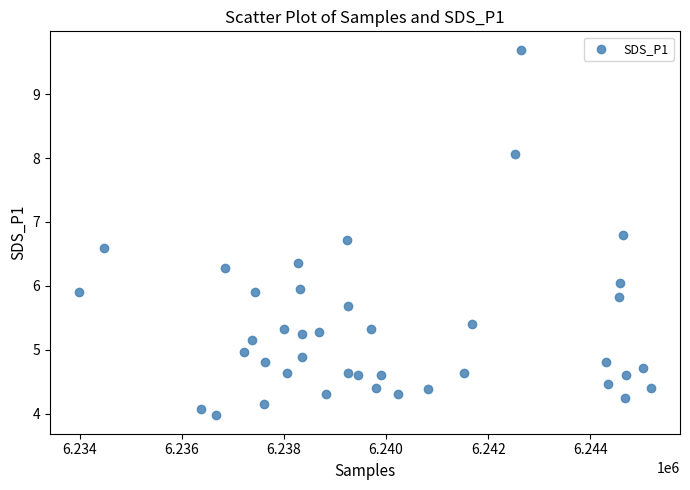

What is the range of Y values (max minus min)?

5.7